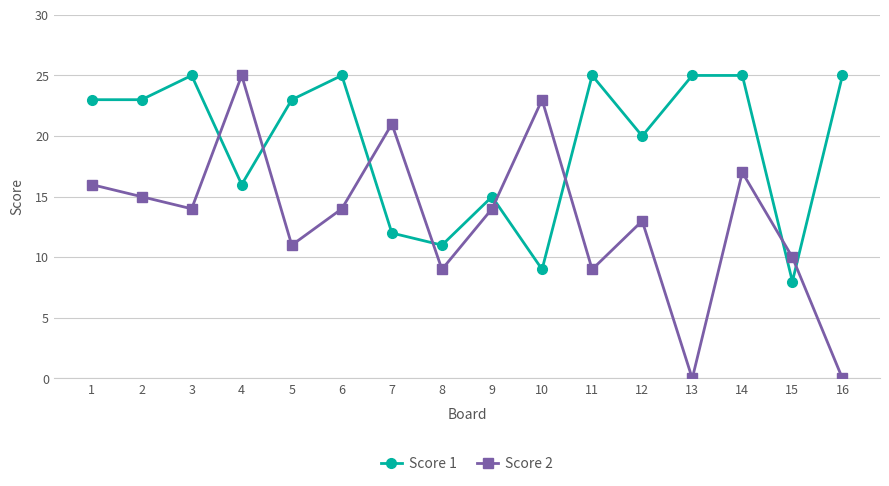

What is the sum of all Score 2 values?

211